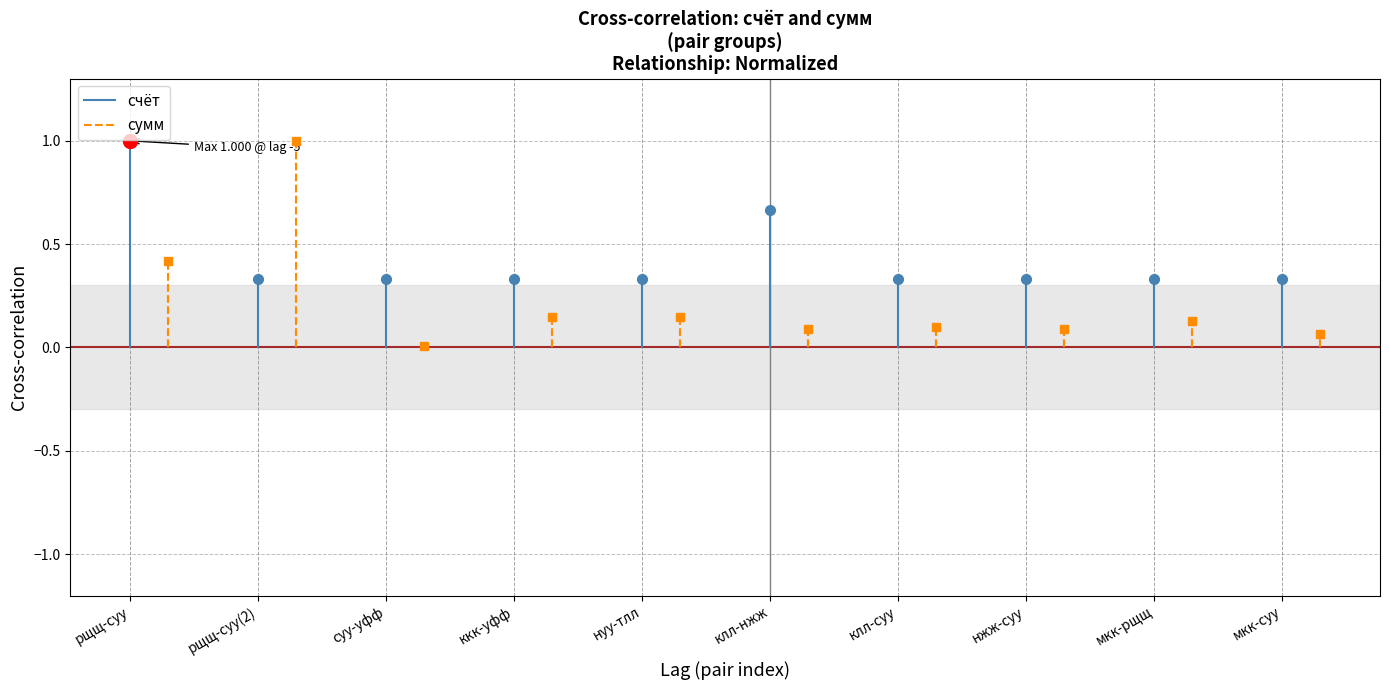

How many lines are shown in the chart?

2